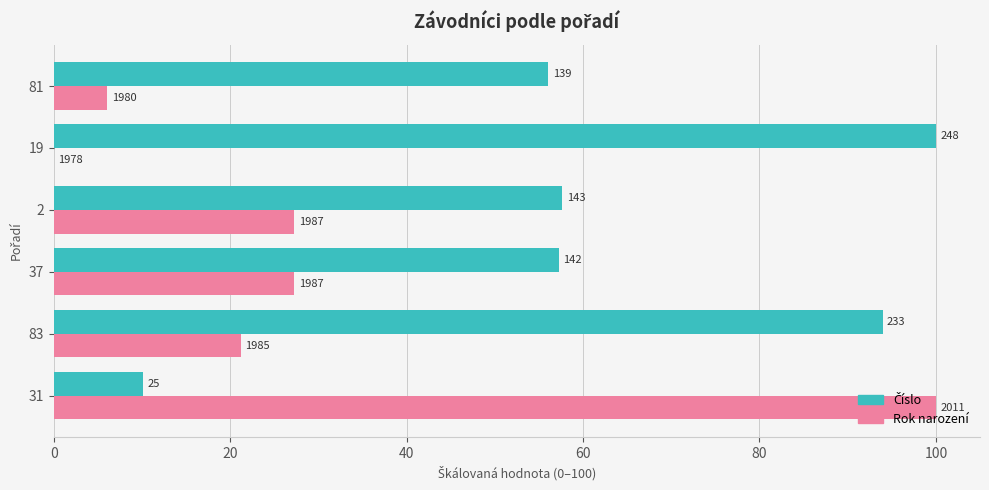

Which series has the largest total across all categories?

Číslo